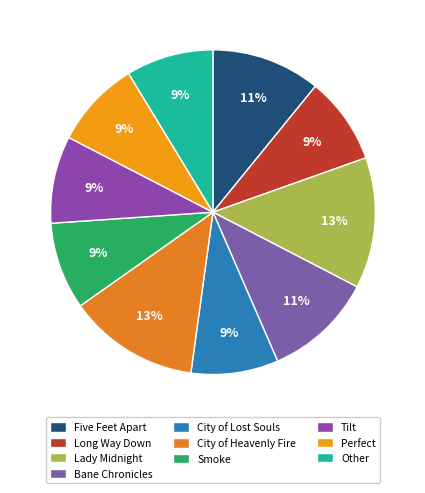

Combined, do City of Lost Souls and Other account for over 50%?

No